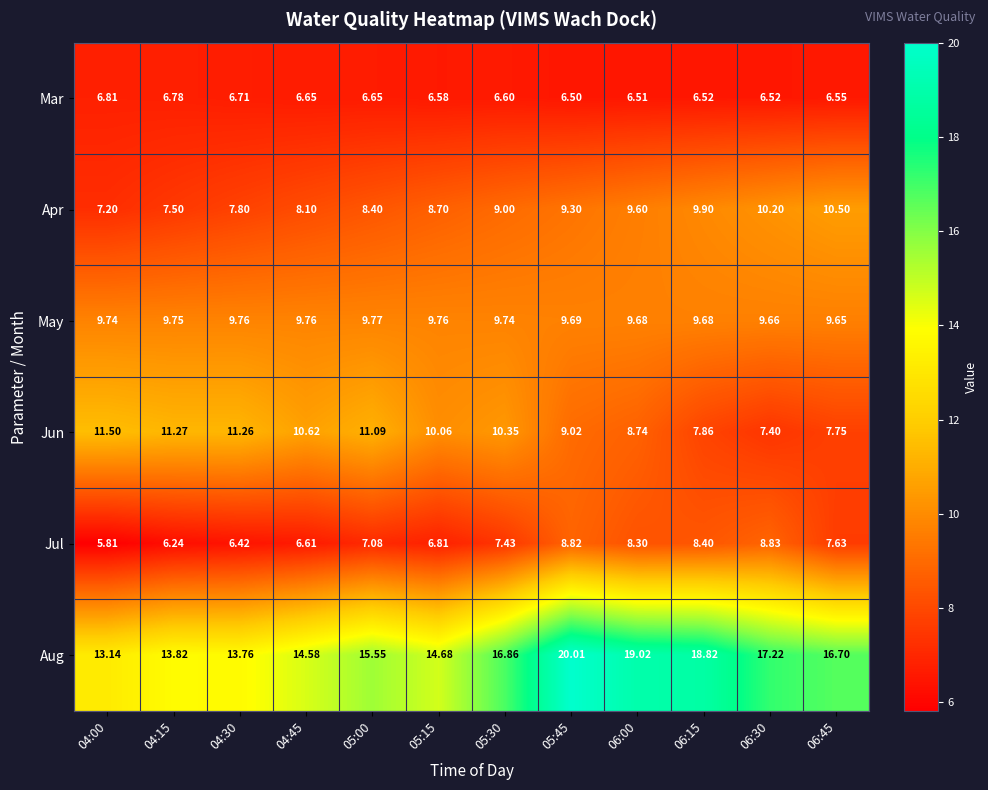

Which category has the highest value across all series?

05:45